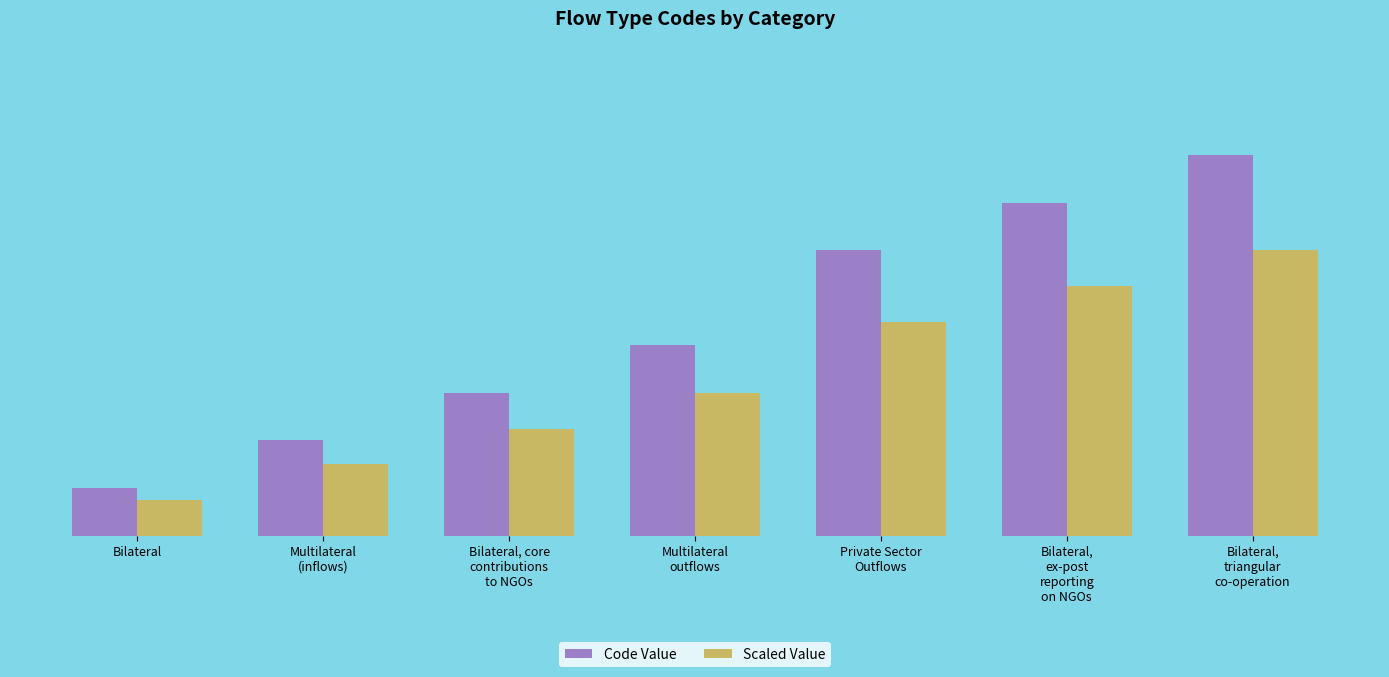

Which category has the highest value across all series?

Bilateral,
triangular
co-operation